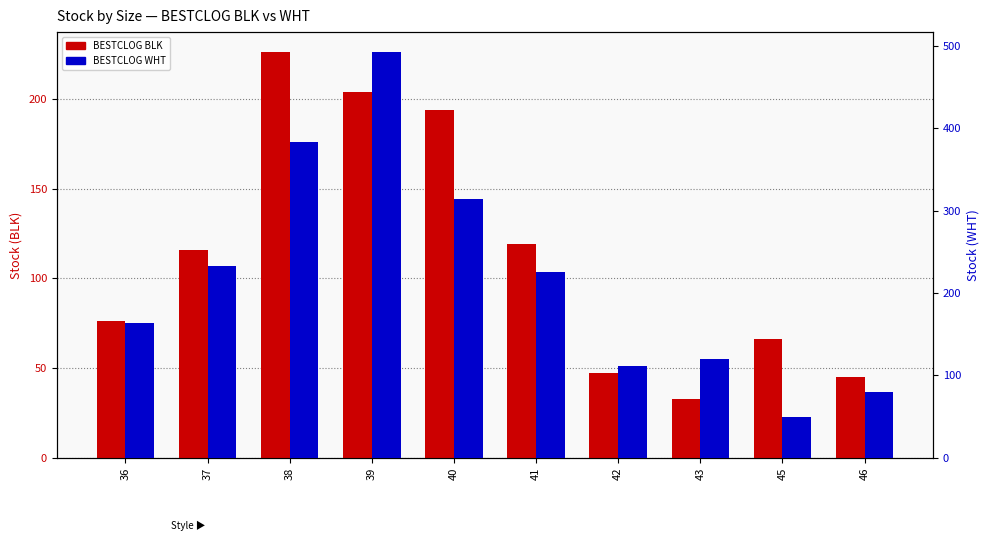

What is the total value across all series at 42?

158